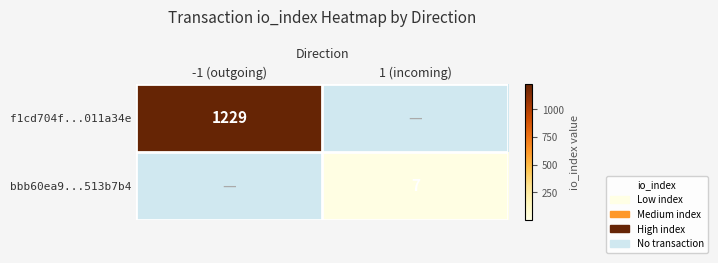

Is it true that f1cd704f...011a34e equals 1229 at -1 (outgoing)?

True